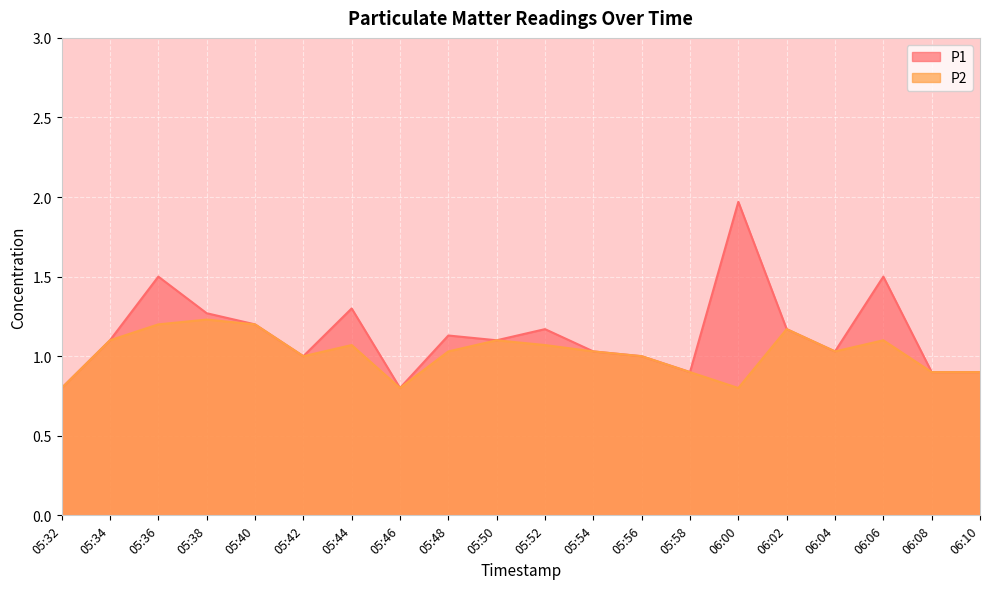

Which has a higher value, 05:38 or 05:46?

05:38